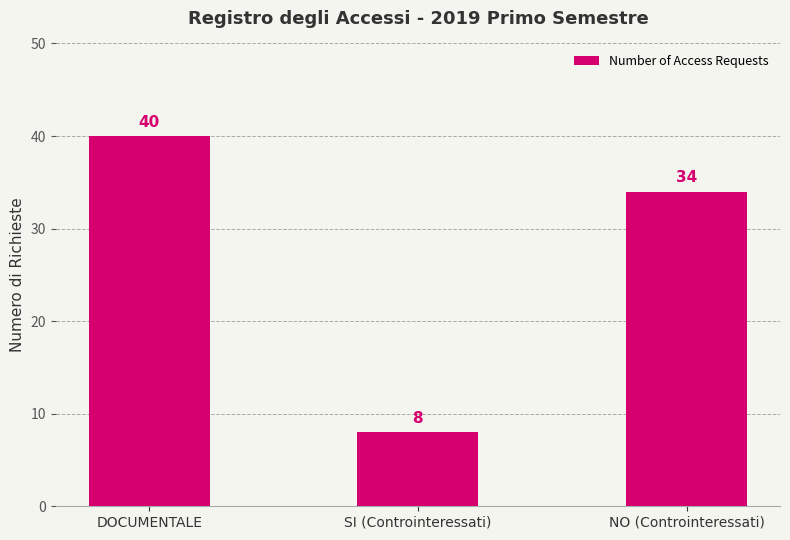

What is the change in value from DOCUMENTALE to NO (Controinteressati)?

-6